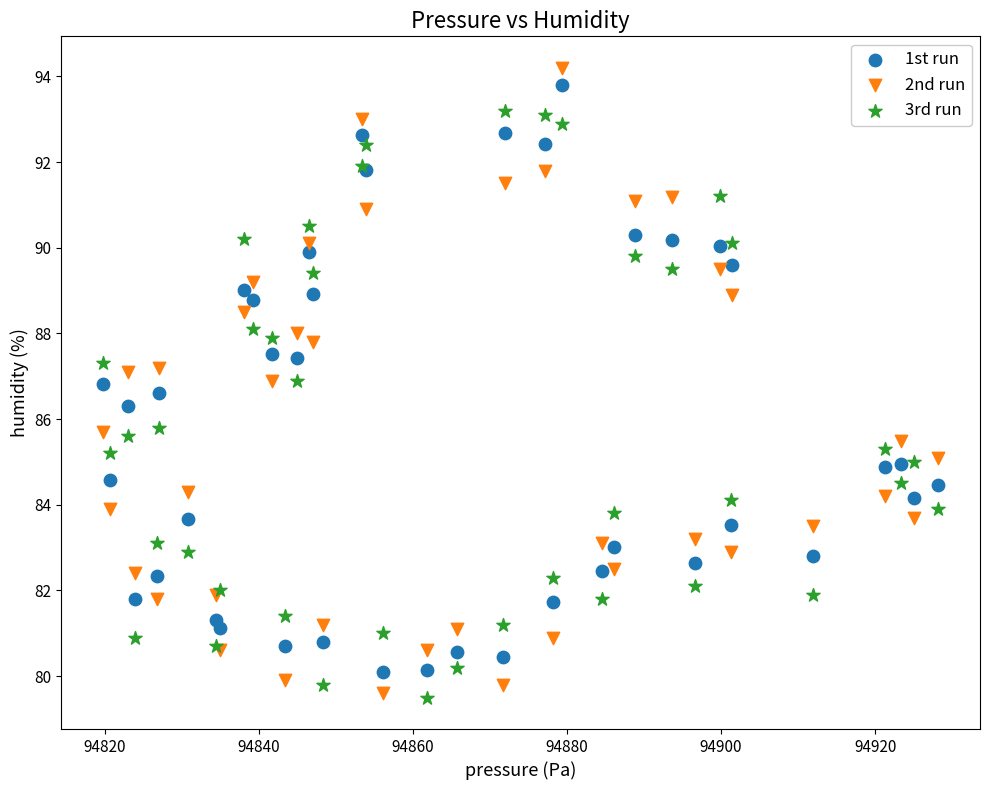

What are all the series names shown in the legend?

1st run, 2nd run, 3rd run